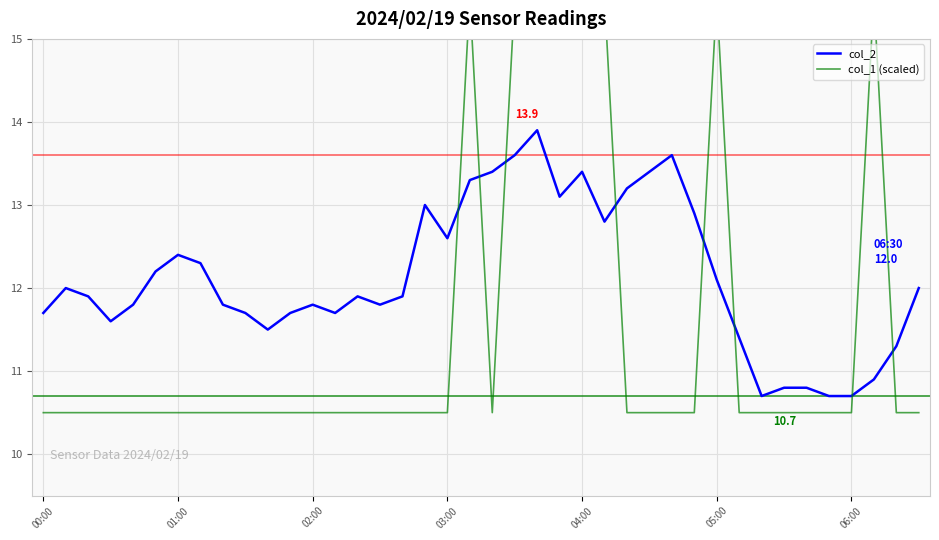

Which category has the lowest value across all series?

00:00